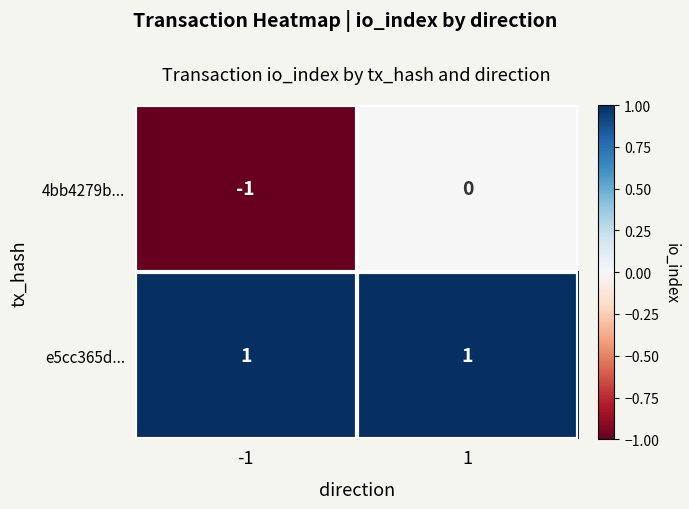

At -1, list the series in order from largest to smallest.

e5cc365d..., 4bb4279b...